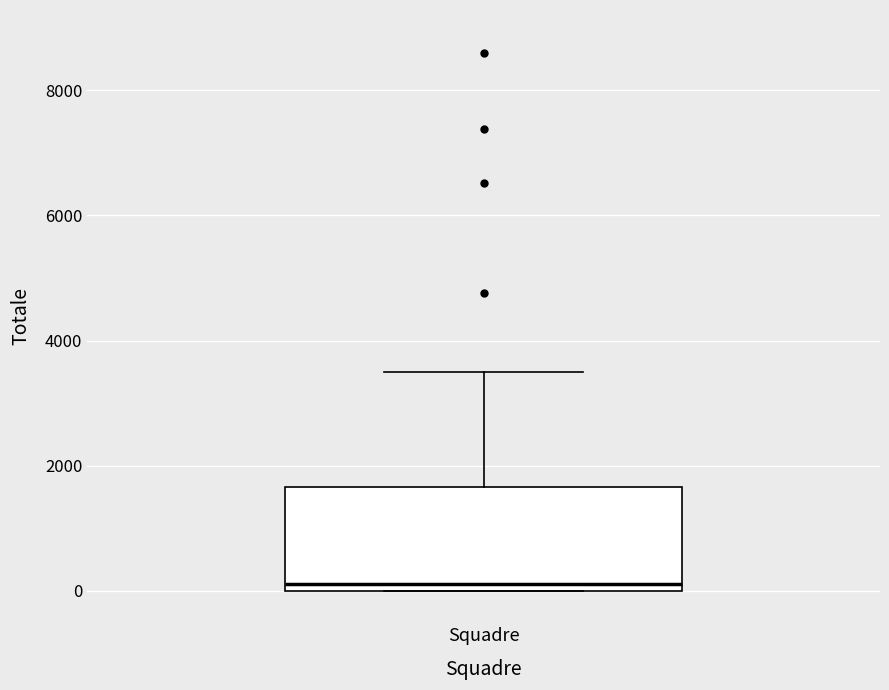

Read this box plot against the y-axis: the position of the median line, the range covered by the box, and the ends of both whiskers. The values are not printed on the chart, so give them approximately, as read against the axis.

median 200, box 0 to 1600, whiskers 0 to 3400